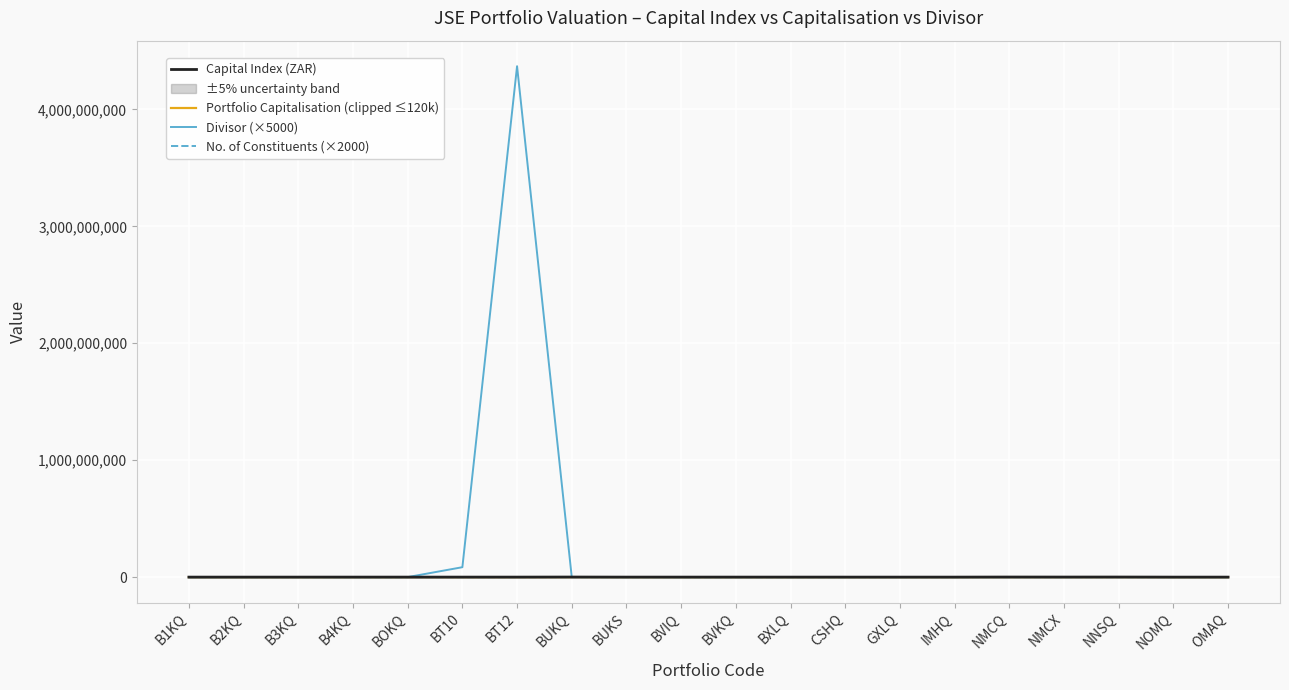

At CSHQ, list the series in order from smallest to largest.

Capital Index (ZAR), Portfolio Capitalisation (clipped ≤120k), No. of Constituents (×2000), Divisor (×5000)